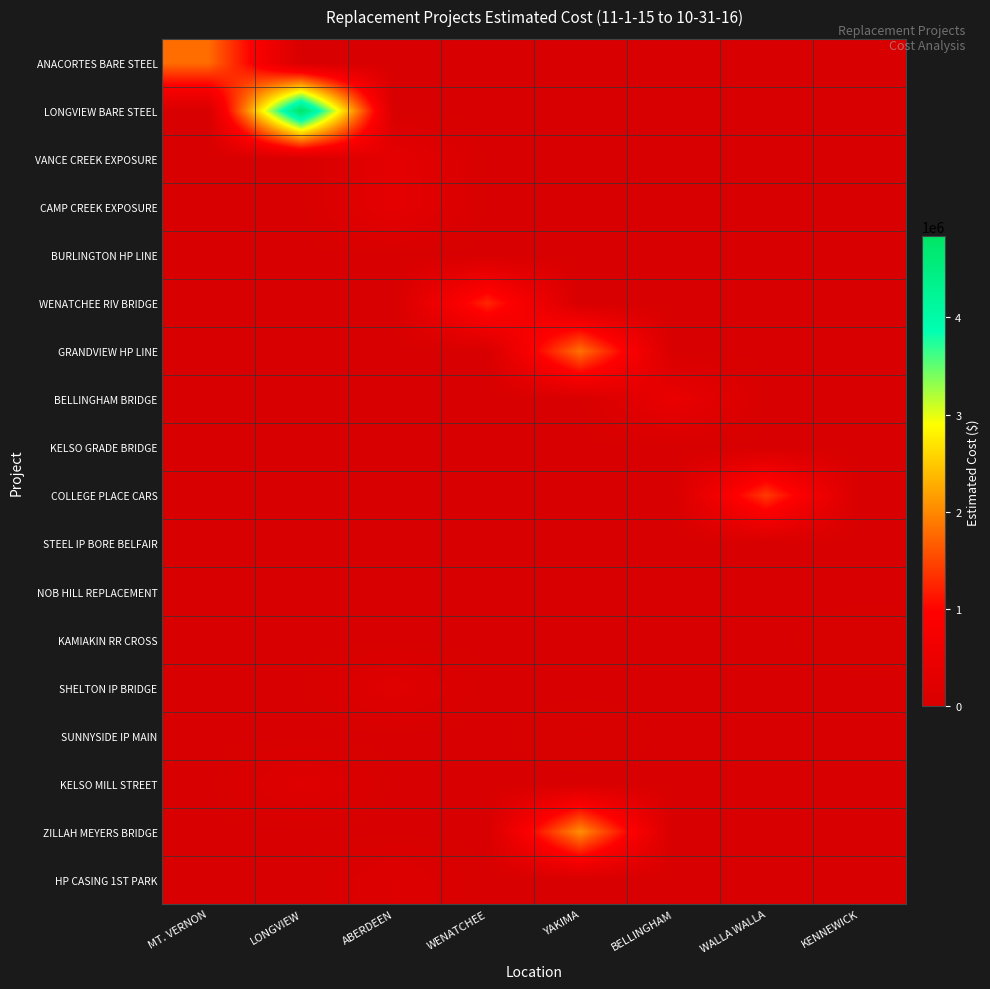

Between ABERDEEN and WENATCHEE, which series saw the biggest shift?

WENATCHEE RIV BRIDGE